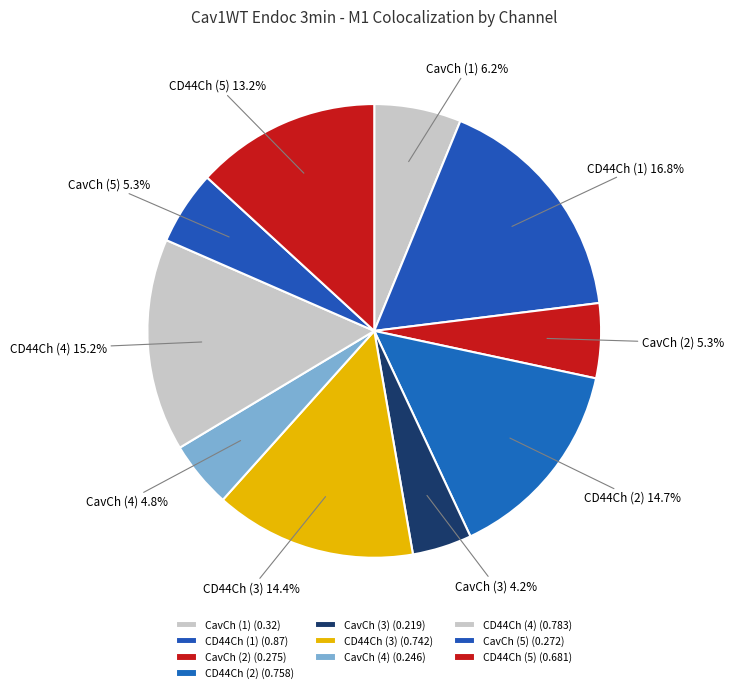

Do CD44Ch (5) and CD44Ch (4) together represent more than half of the pie?

No